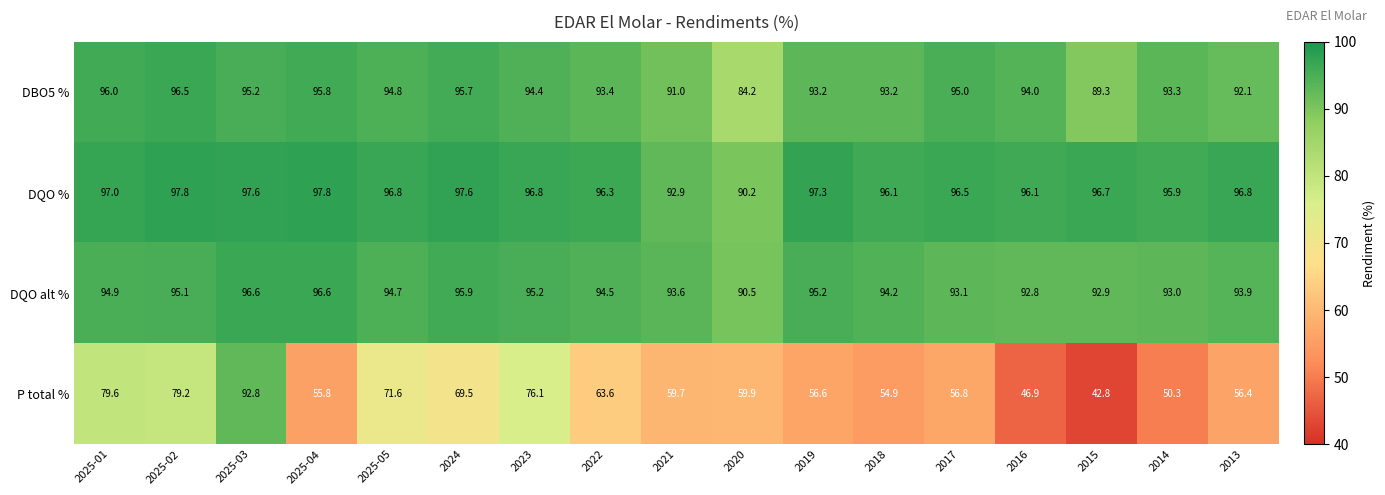

Which series has the widest spread of values?

P total %